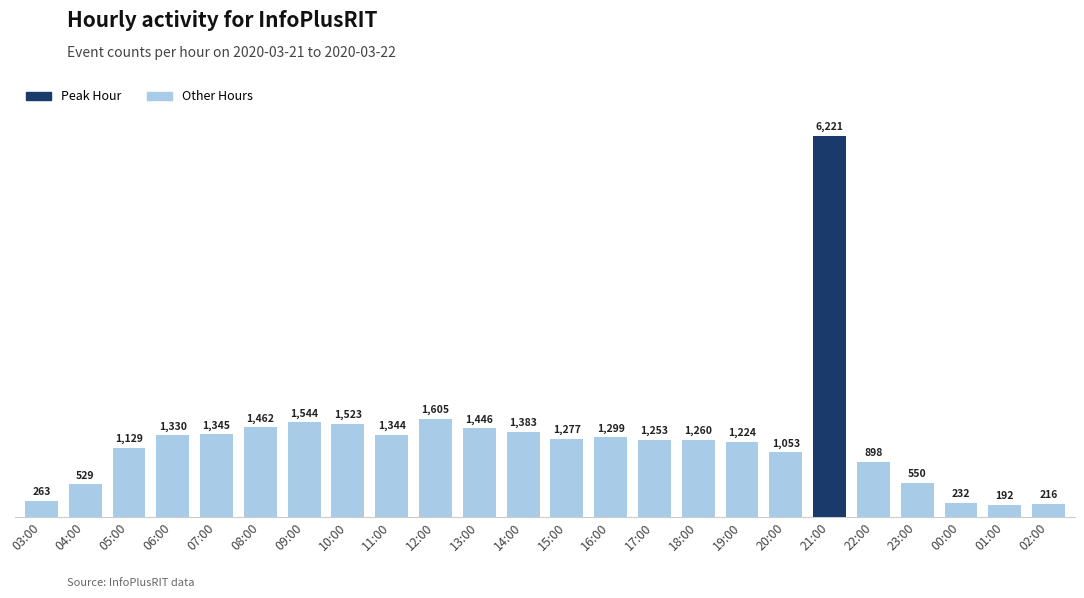

What is the value of the 14th bar from the left?

1299